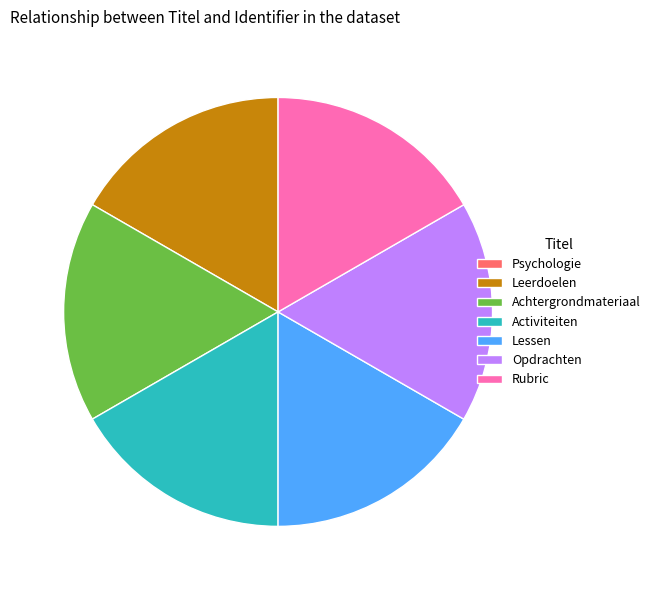

True or false: Opdrachten accounts for 17% of the total.

True